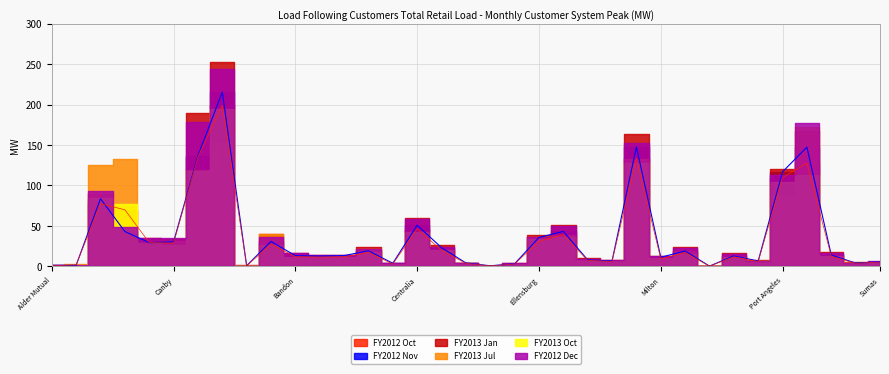

At how many categories does at least one series exceed 68?

7